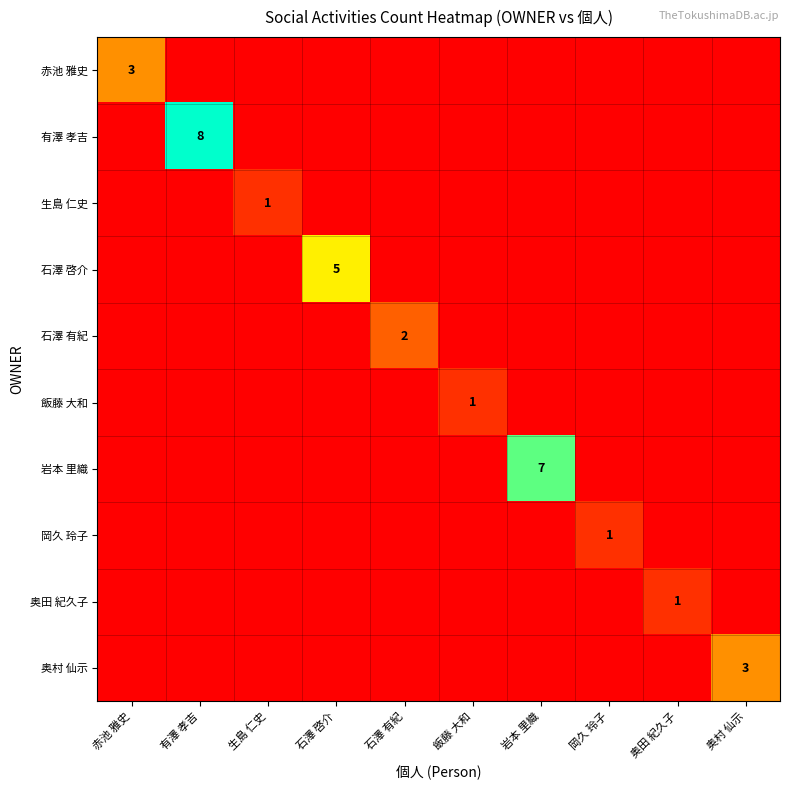

At which label does 岩本 里織 reach its minimum?

赤池 雅史